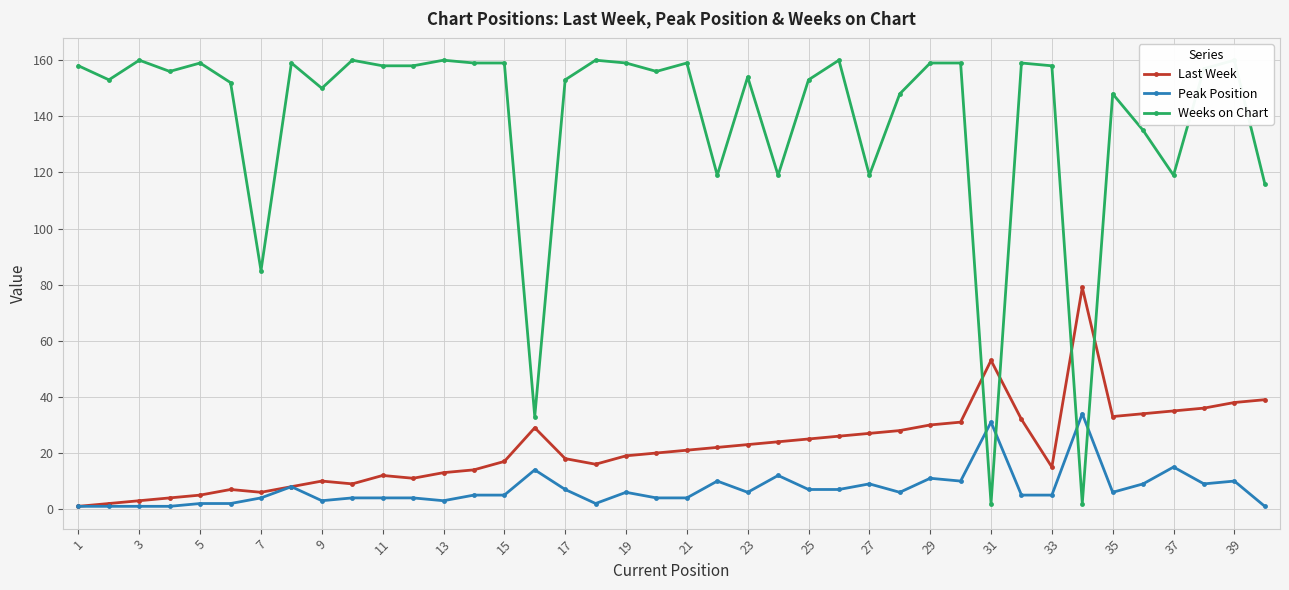

Reading left to right, extract all data points from this chart.

Last Week: 1	2	3	4	5	7	6	8	10	9	12	11	13	14	17	29	18	16	19	20	21	22	23	24	25	26	27	28	30	31	53	32	15	79	33	34	35	36	38	39
Peak Position: 1	1	1	1	2	2	4	8	3	4	4	4	3	5	5	14	7	2	6	4	4	10	6	12	7	7	9	6	11	10	31	5	5	34	6	9	15	9	10	1
Weeks on Chart: 158	153	160	156	159	152	85	159	150	160	158	158	160	159	159	33	153	160	159	156	159	119	154	119	153	160	119	148	159	159	2	159	158	2	148	135	119	157	160	116